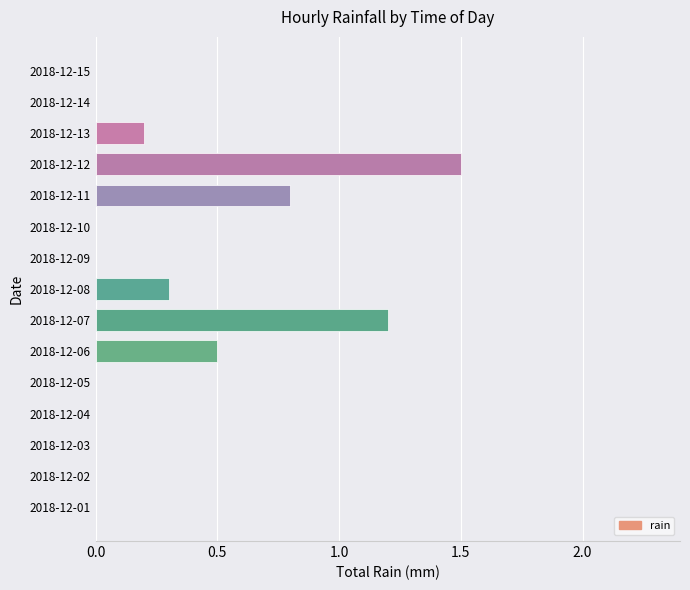

Is it true that the value at 2018-12-06 is 0.5?

True